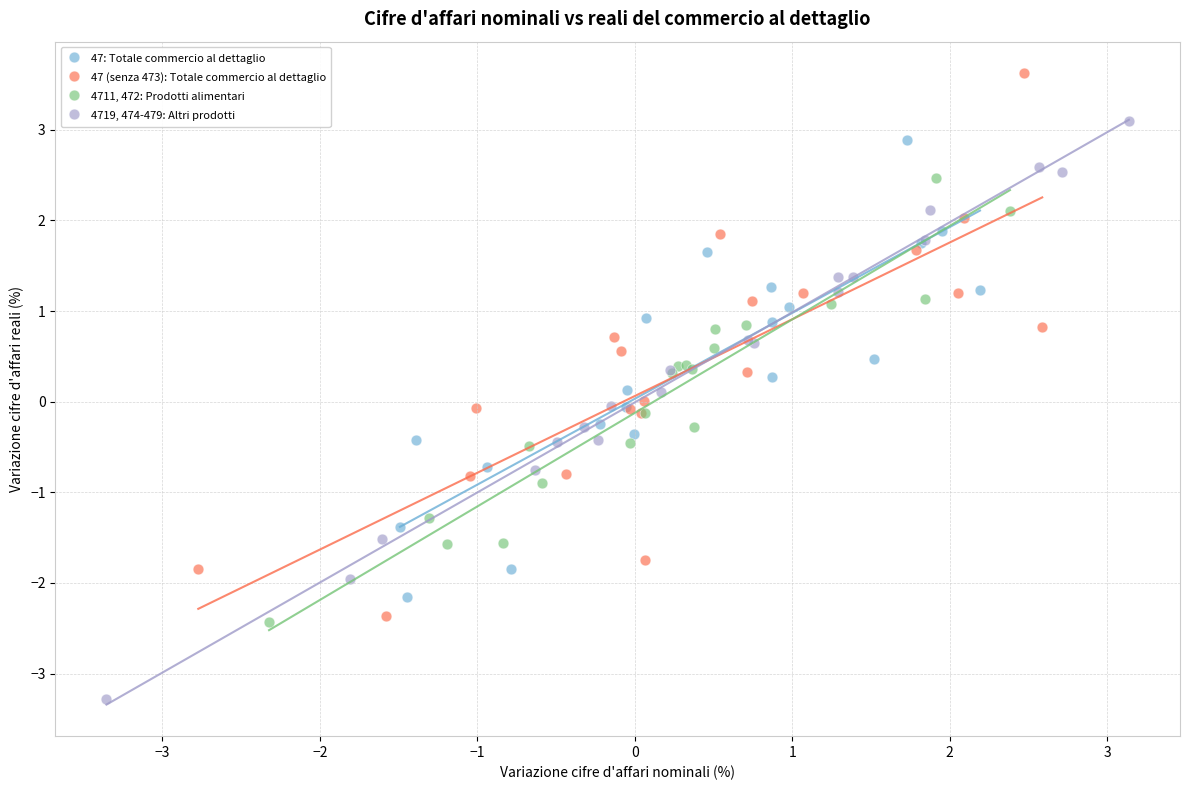

What are all the series names shown in the legend?

47: Totale commercio al dettaglio, 47 (senza 473): Totale commercio al dettaglio, 4711, 472: Prodotti alimentari, 4719, 474-479: Altri prodotti